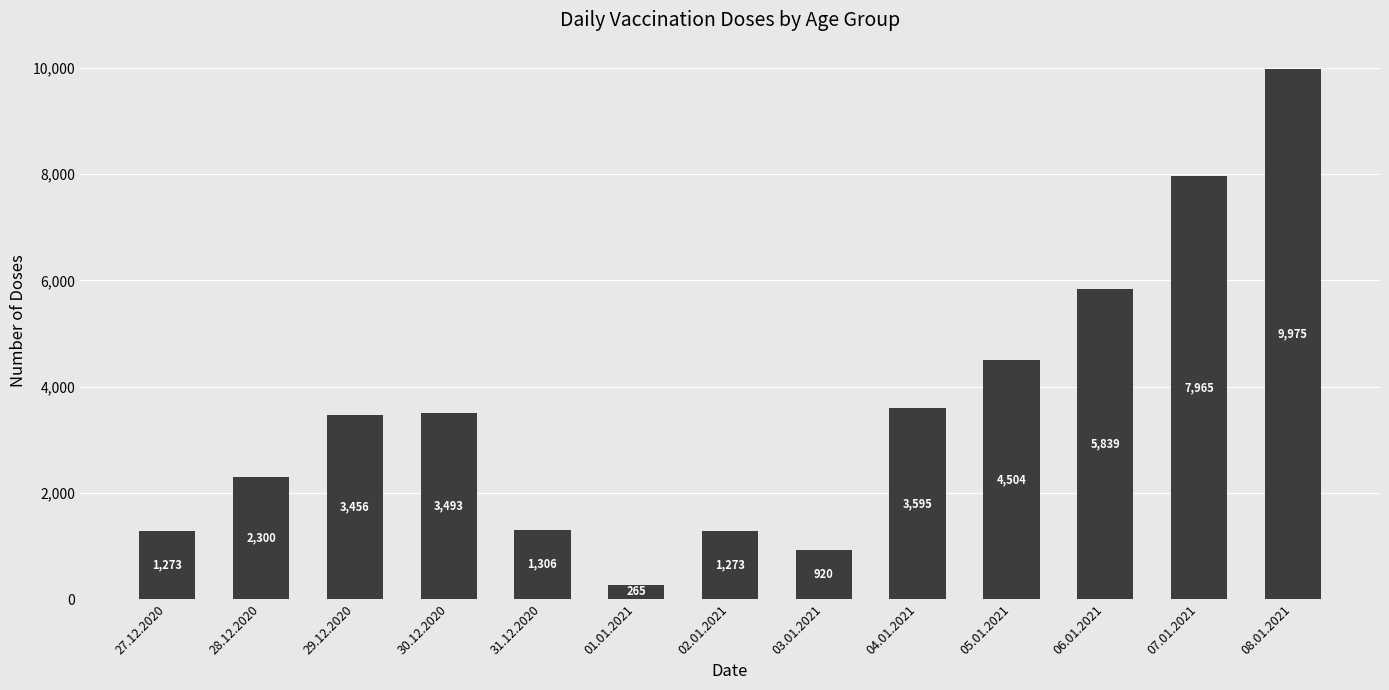

The chart shows a value of 3731 at 07.01.2021. True or false?

False